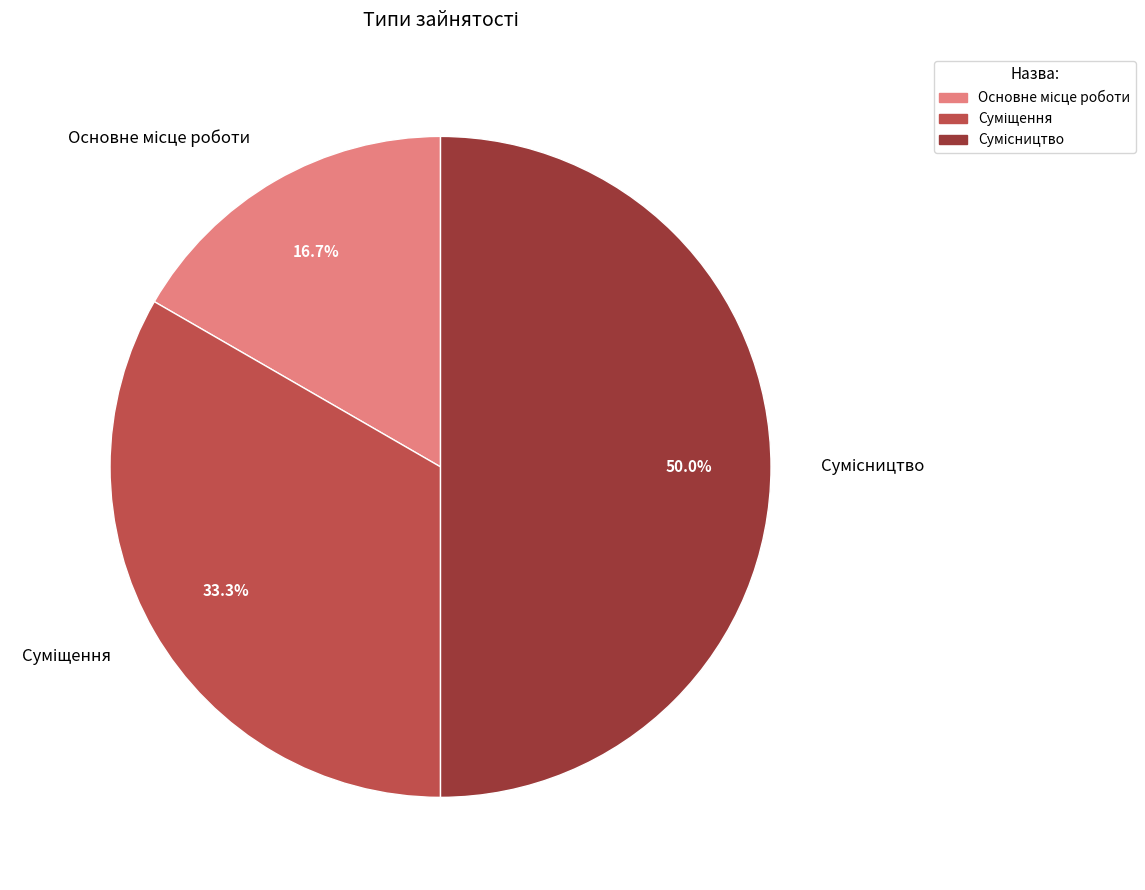

Does any single category account for the majority?

No